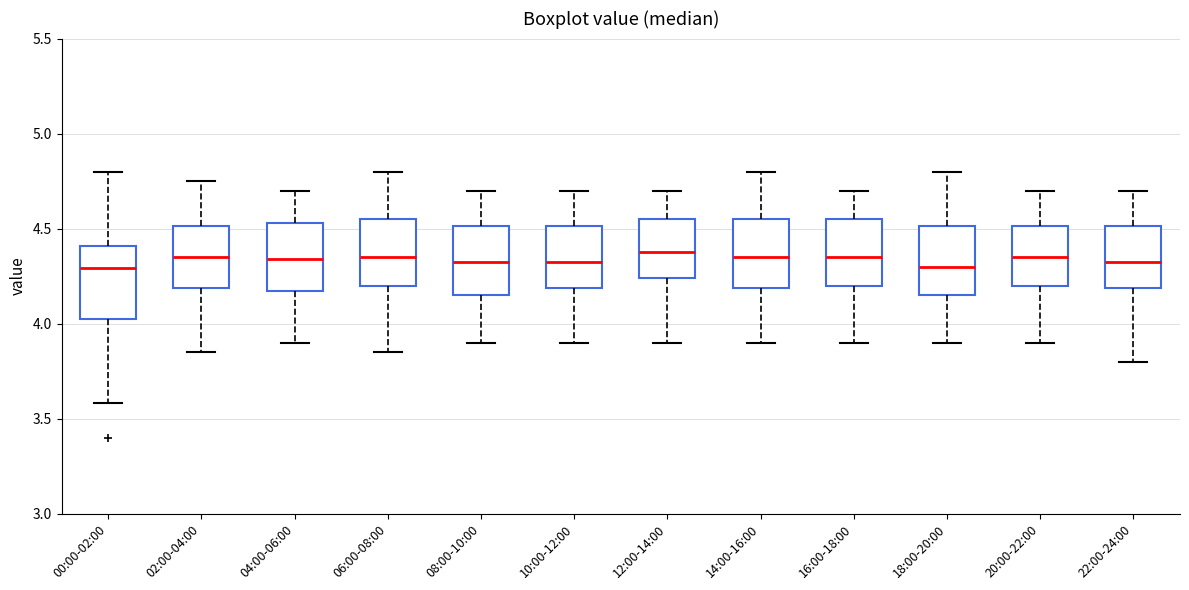

Reading left to right, read every box against the y-axis: the position of its median line, the range the box covers, and the ends of its whiskers. The values are not printed on the chart, so give them approximately, as read against the axis.

00:00-02:00: median 4.30, box 4.00 to 4.40, whiskers 3.60 to 4.80
02:00-04:00: median 4.35, box 4.20 to 4.50, whiskers 3.85 to 4.75
04:00-06:00: median 4.35, box 4.15 to 4.55, whiskers 3.90 to 4.70
06:00-08:00: median 4.35, box 4.20 to 4.55, whiskers 3.85 to 4.80
08:00-10:00: median 4.35, box 4.15 to 4.50, whiskers 3.90 to 4.70
10:00-12:00: median 4.35, box 4.20 to 4.50, whiskers 3.90 to 4.70
12:00-14:00: median 4.40, box 4.25 to 4.55, whiskers 3.90 to 4.70
14:00-16:00: median 4.35, box 4.20 to 4.55, whiskers 3.90 to 4.80
16:00-18:00: median 4.35, box 4.20 to 4.55, whiskers 3.90 to 4.70
18:00-20:00: median 4.30, box 4.15 to 4.50, whiskers 3.90 to 4.80
20:00-22:00: median 4.35, box 4.20 to 4.50, whiskers 3.90 to 4.70
22:00-24:00: median 4.35, box 4.20 to 4.50, whiskers 3.80 to 4.70